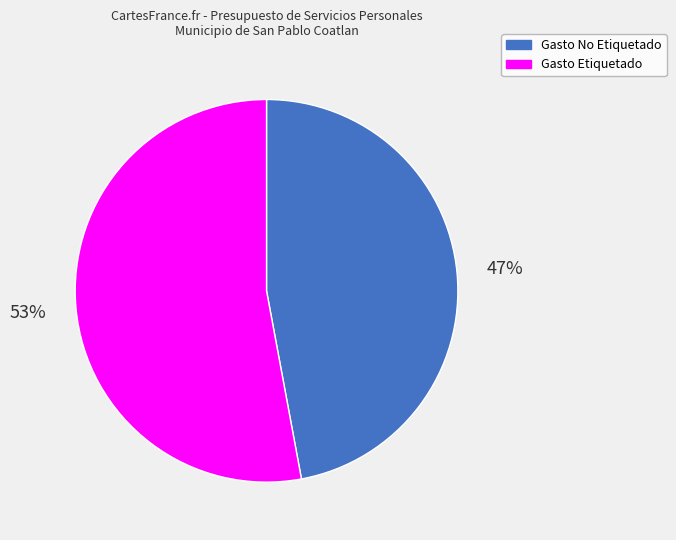

Do Gasto Etiquetado and Gasto No Etiquetado together represent more than half of the pie?

Yes